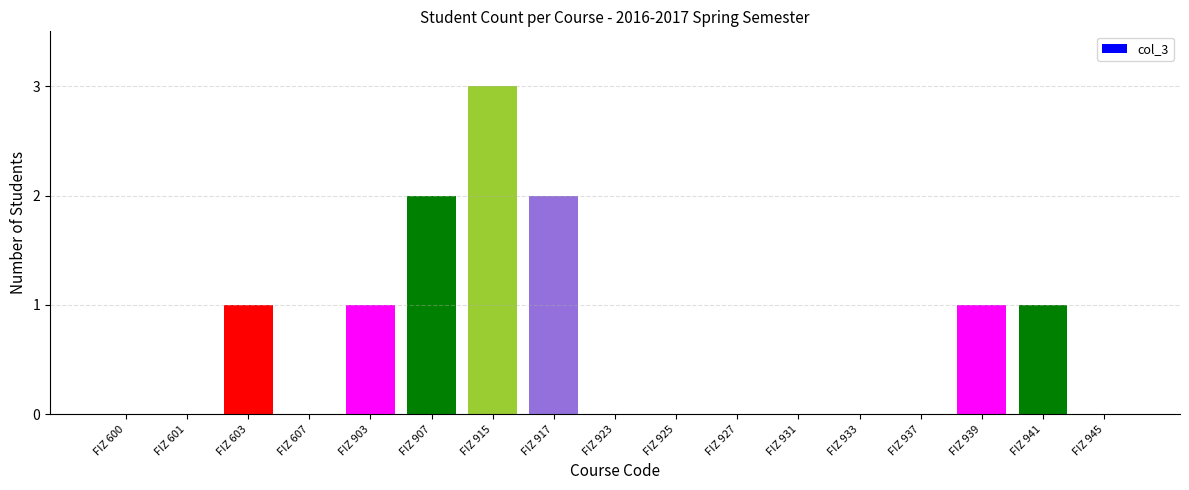

Reading left to right, list all the values displayed in this chart.

0	0	1	0	1	2	3	2	1	0	0	0	0	0	1	1	0